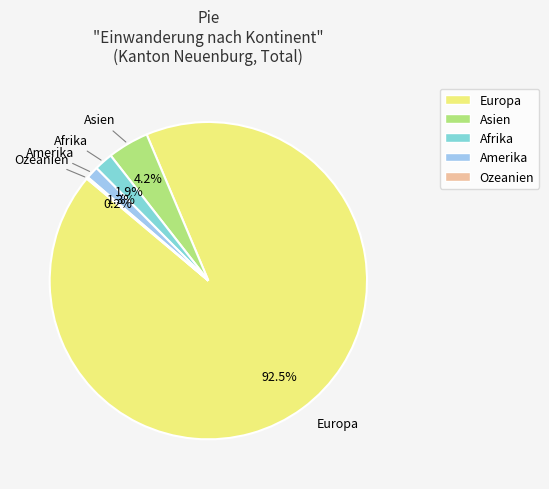

Which slice is the largest?

Europa